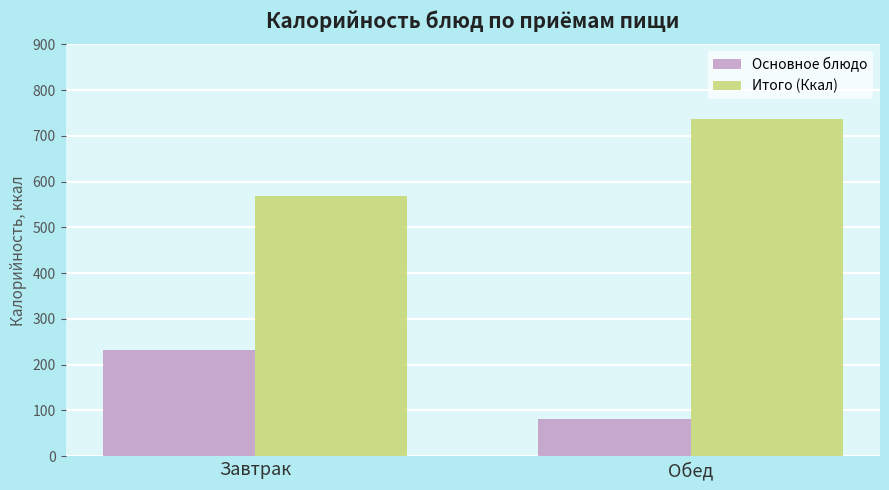

How many bars are there in each group?

2